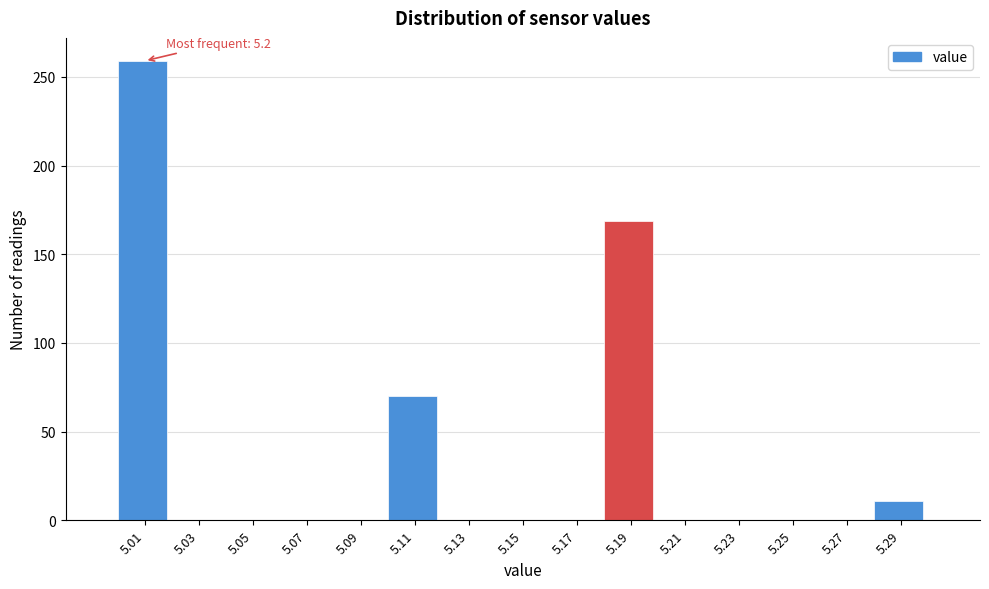

Reading left to right, extract all data points from this chart.

5.01=259	5.03=0	5.05=0	5.07=0	5.09=0	5.11=70	5.13=0	5.15=0	5.17=0	5.19=169	5.21=0	5.23=0	5.25=0	5.27=0	5.29=11